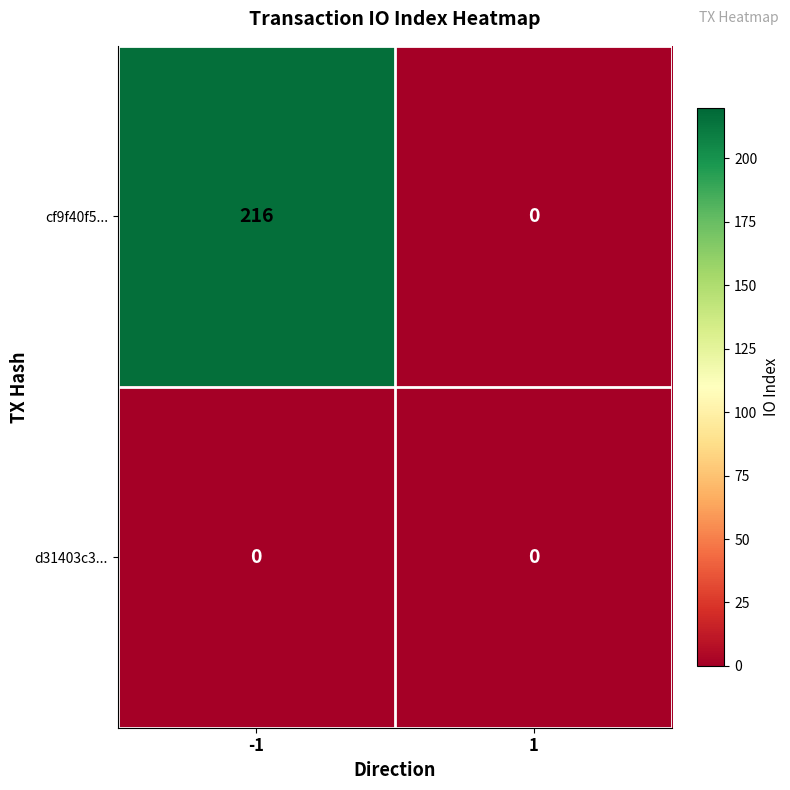

True or false: d31403c3... has a value of 0 at 1.

True